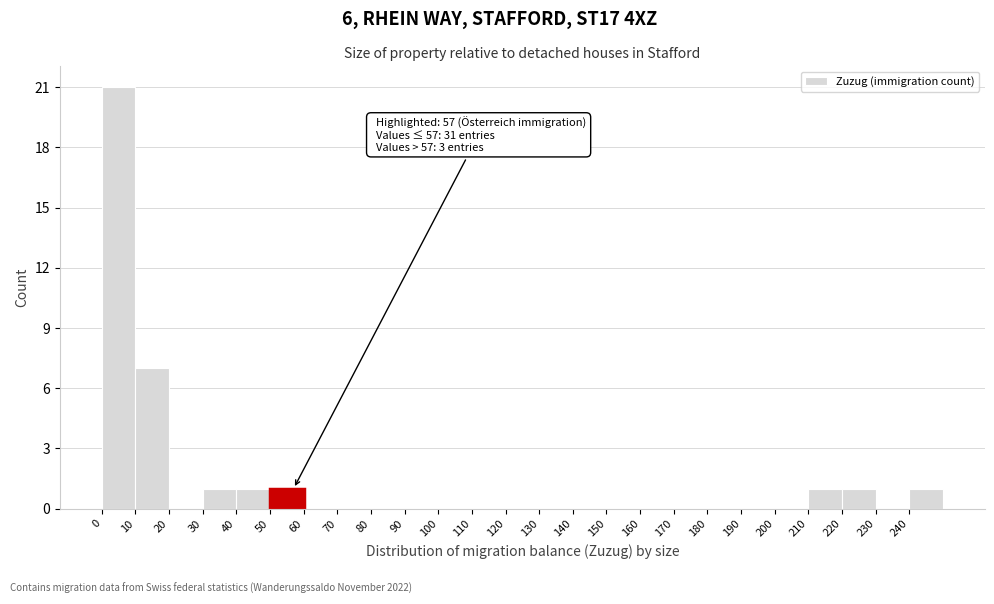

Which range on the x-axis has the tallest bar?

0 to 10